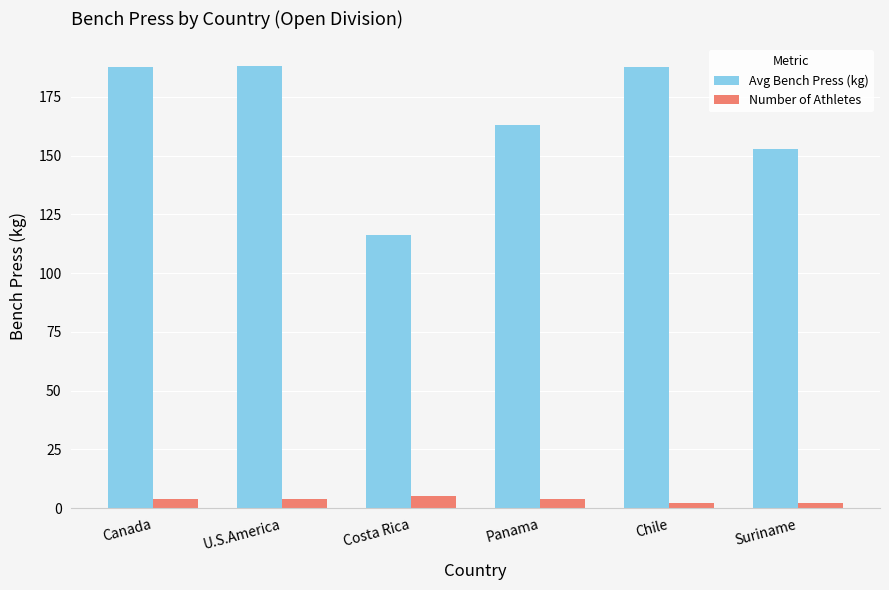

What is the spread (max minus min) of values at Chile?

185.5